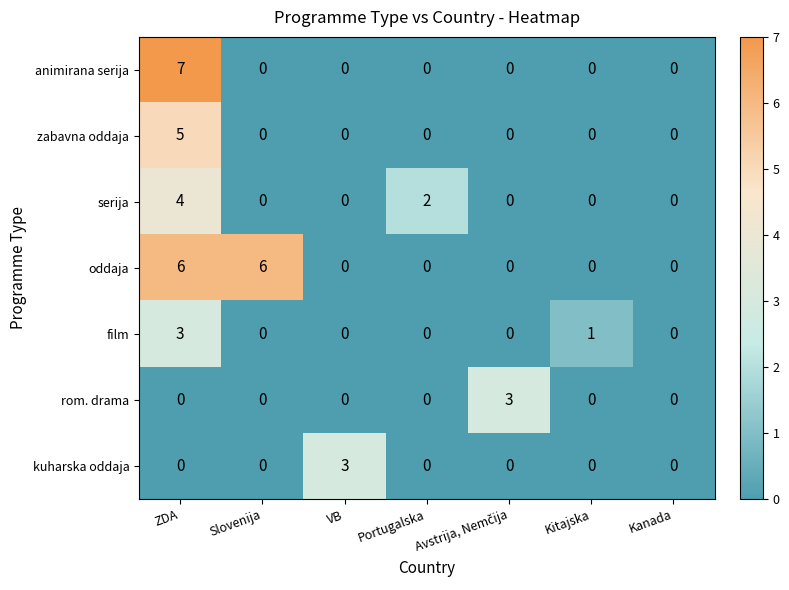

What is the highest value of the film series?

3